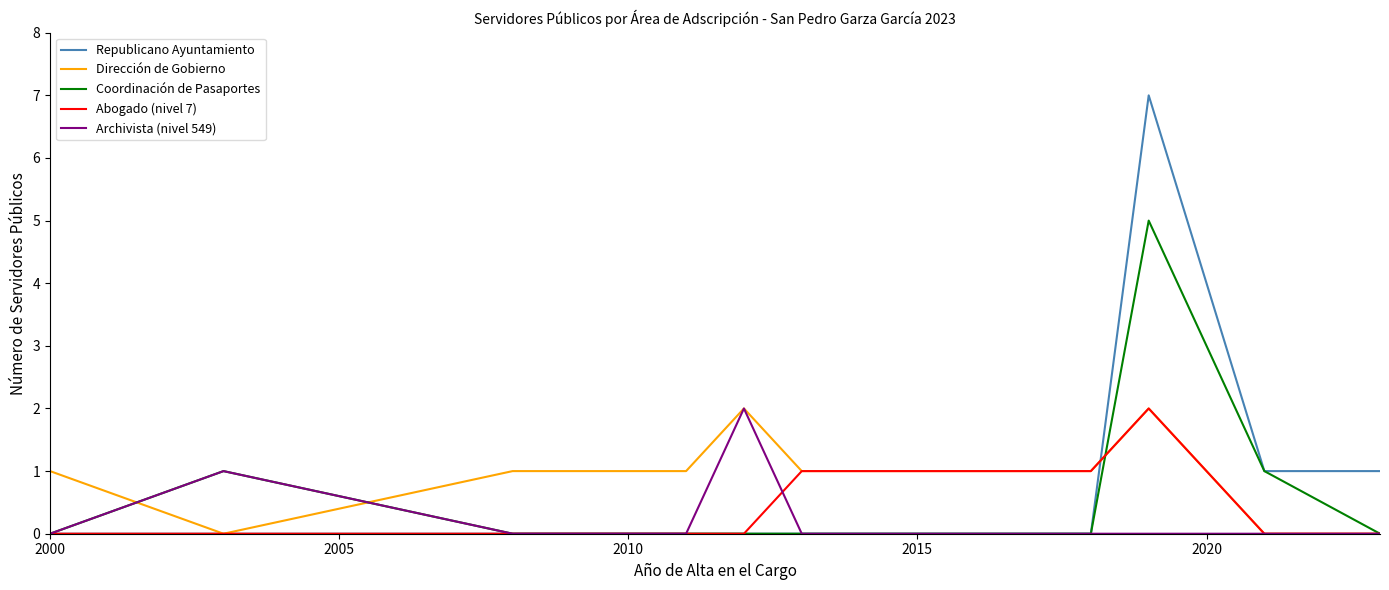

What is the difference between the second highest and second lowest values in the Dirección de Gobierno series?

2